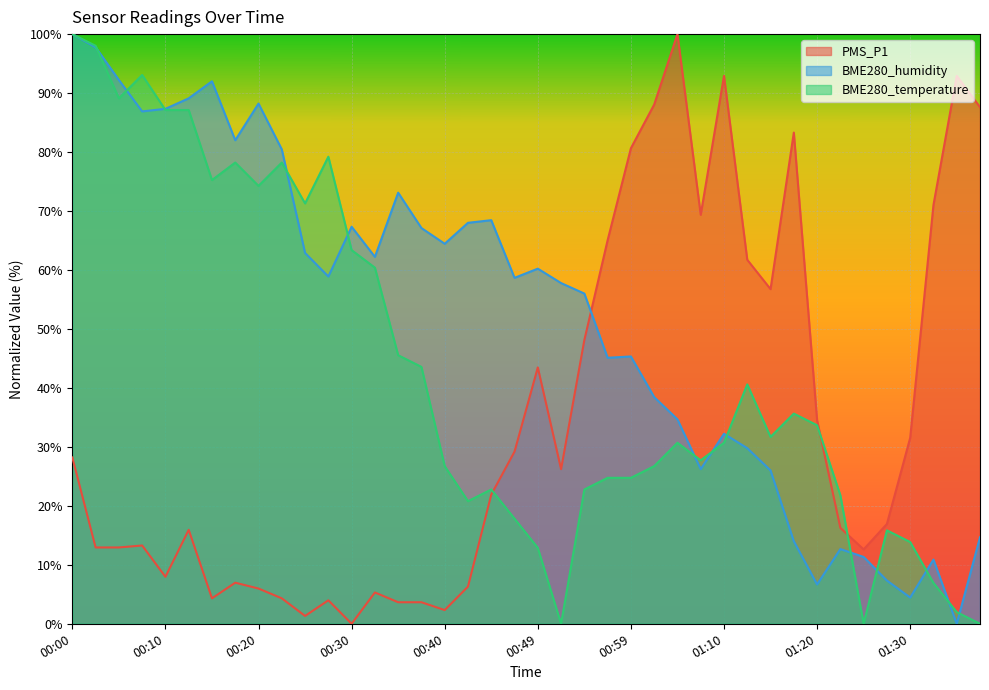

At 01:12, list the series in order from largest to smallest.

PMS_P1, BME280_temperature, BME280_humidity